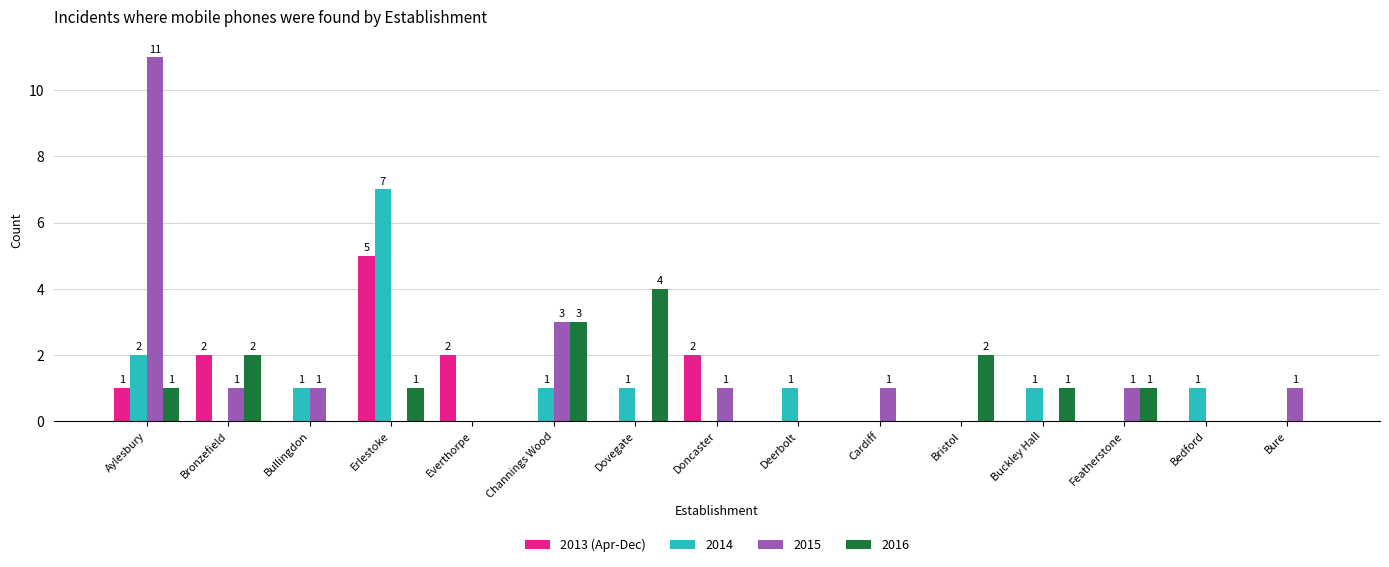

Is it true that 2014 equals -4 at Everthorpe?

False